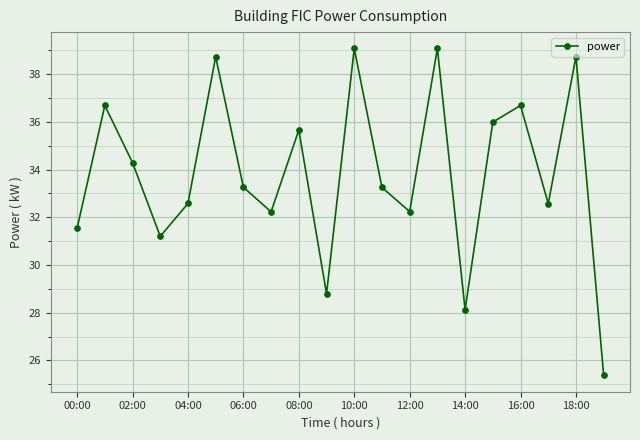

What is the greatest value displayed?

39.1